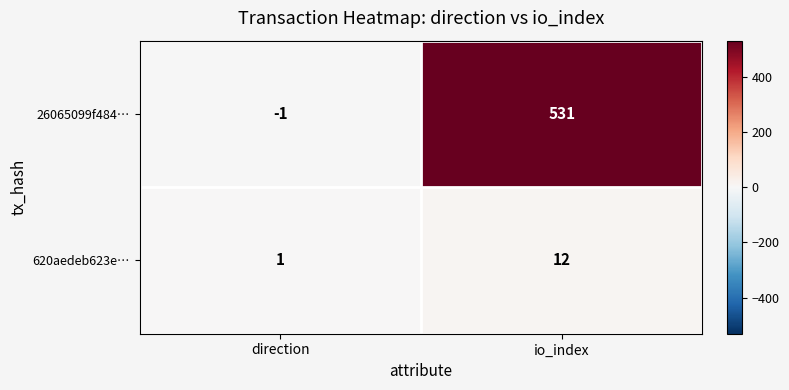

The 26065099f484… series shows 531 at io_index. True or false?

True